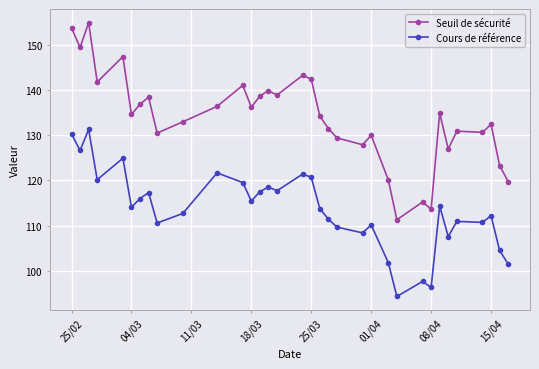

What is the difference between the maximum and minimum values in the Cours de référence series?

37.0